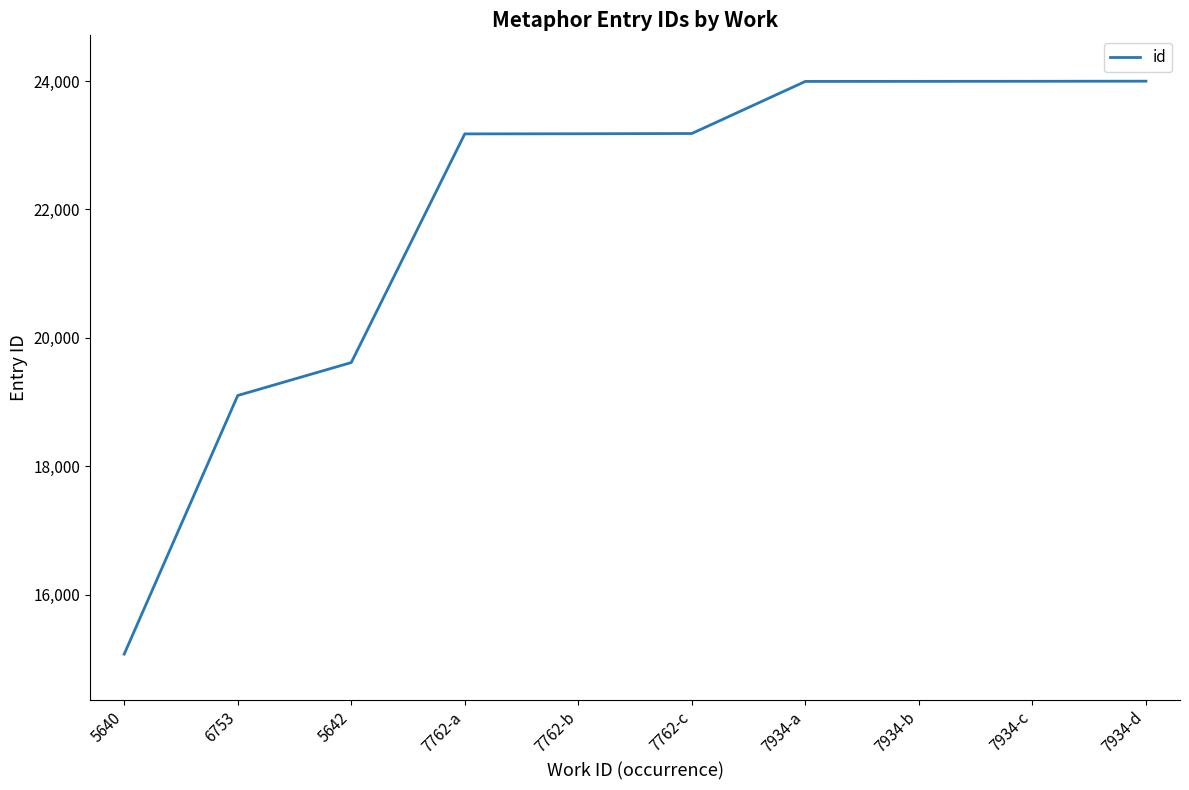

True or false: the data shows 12174 at 7762-c.

False